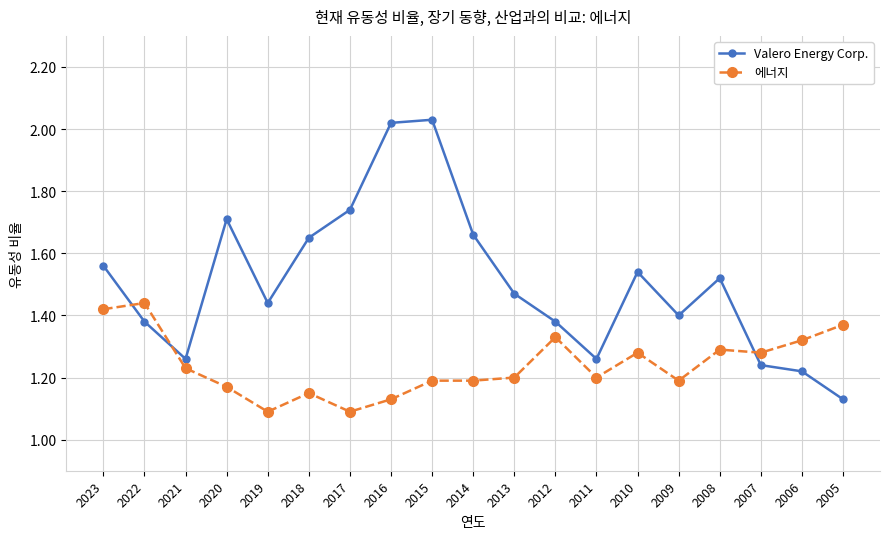

What is the difference between the maximum and minimum values in the Valero Energy Corp. series?

0.9